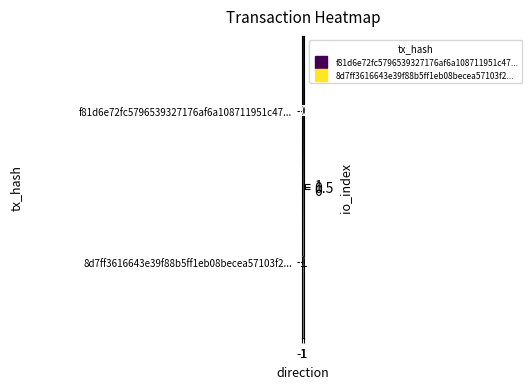

Count the number of categories in the chart.

2